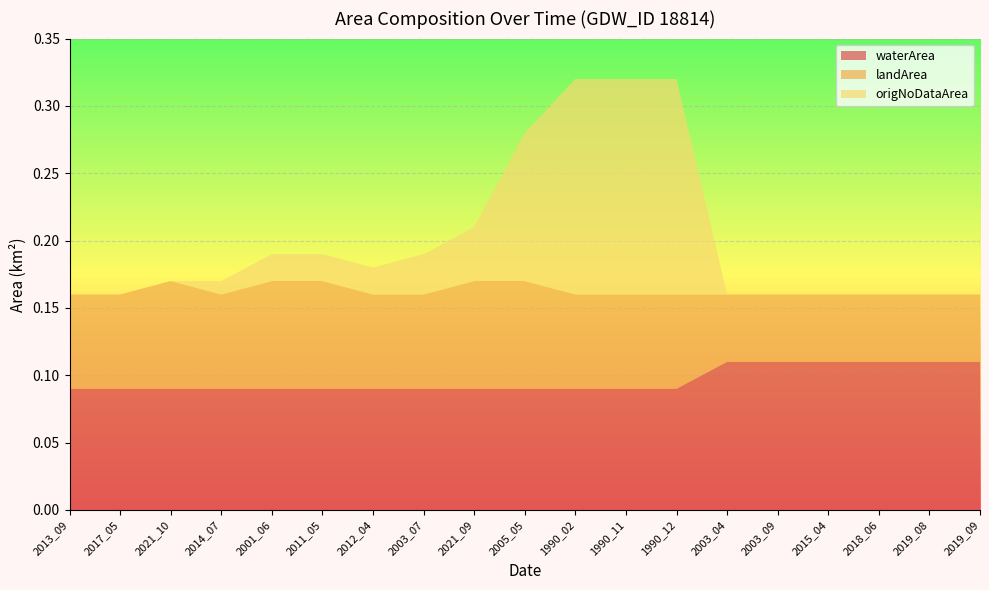

Reading right to left, extract all data points from this chart.

waterArea: 0.1	0.1	0.1	0.1	0.1	0.1	0.1	0.1	0.1	0.1	0.1	0.1	0.1	0.1	0.1	0.1	0.1	0.1	0.1
landArea: 0.1	0.1	0.1	0.1	0.1	0.1	0.1	0.1	0.1	0.1	0.1	0.1	0.1	0.1	0.1	0.1	0.1	0.1	0.1
origNoDataArea: 0.0	0.0	0.0	0.0	0.0	0.0	0.2	0.2	0.2	0.1	0.0	0.0	0.0	0.0	0.0	0.0	0.0	0.0	0.0